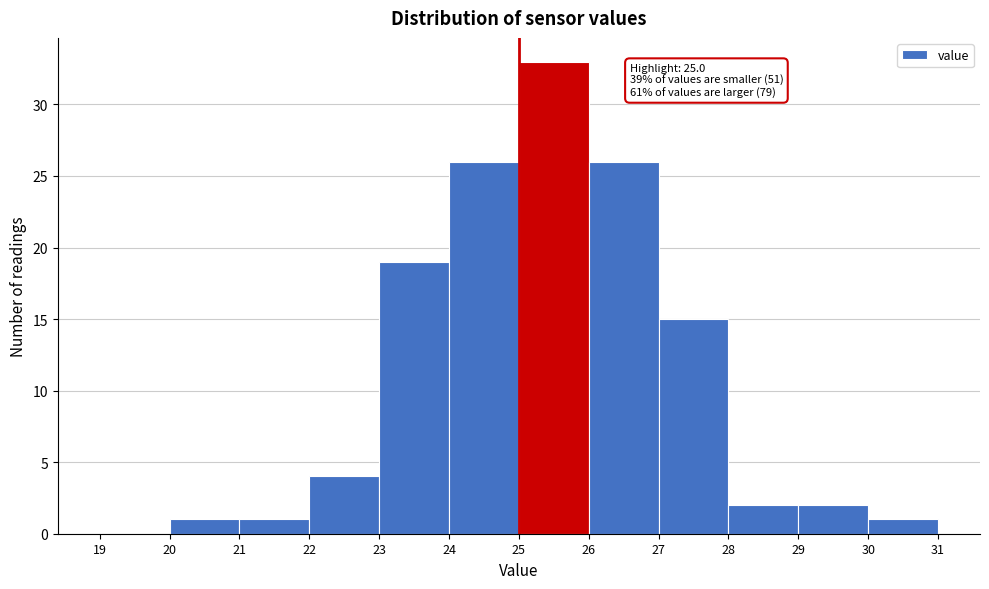

Which range on the x-axis has the tallest bar?

25 to 26